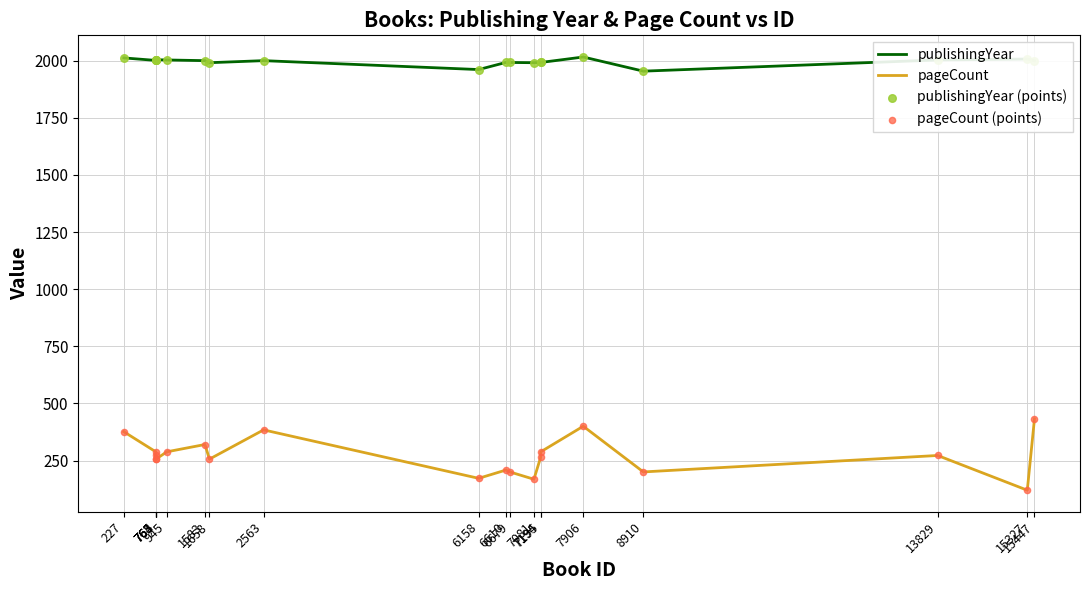

True or false: pageCount and publishingYear intersect in this chart.

False